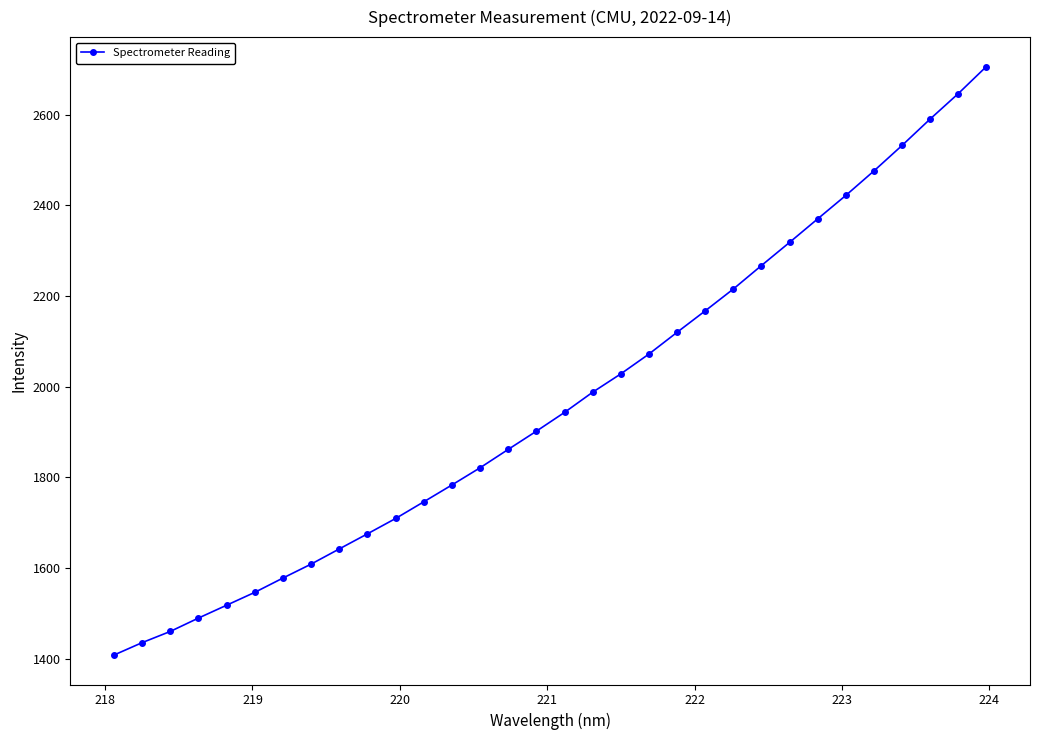

What is the difference between the maximum and minimum values?

1298.7